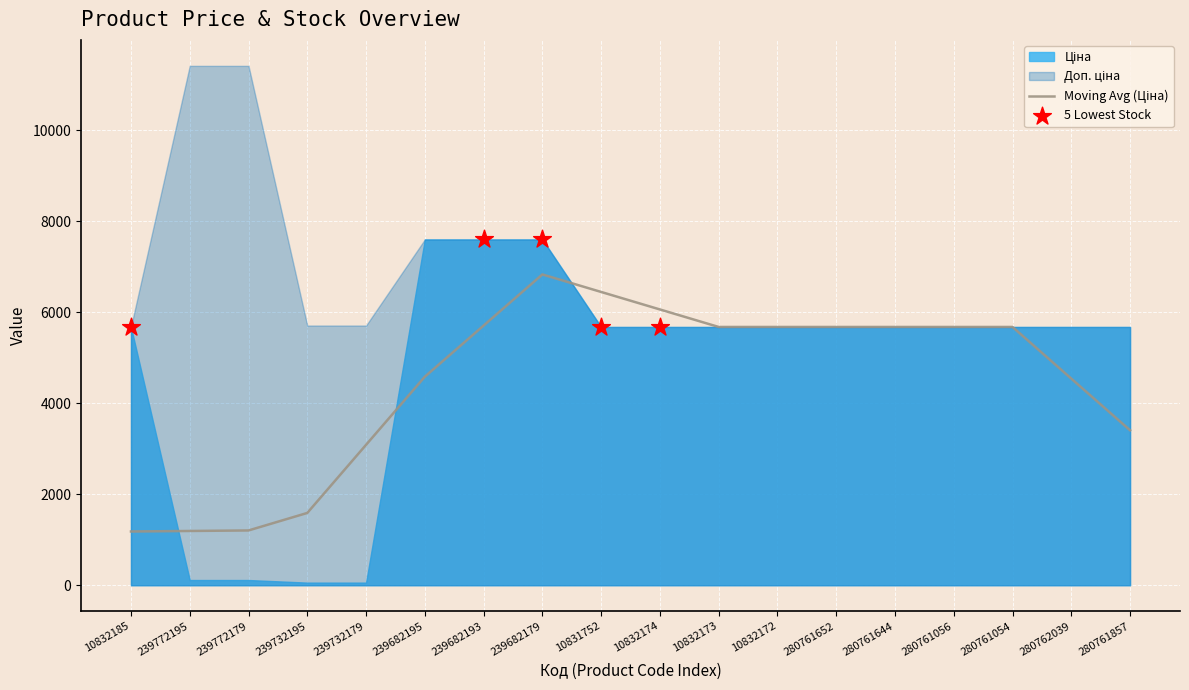

Which series has the largest total across all categories?

Доп. ціна